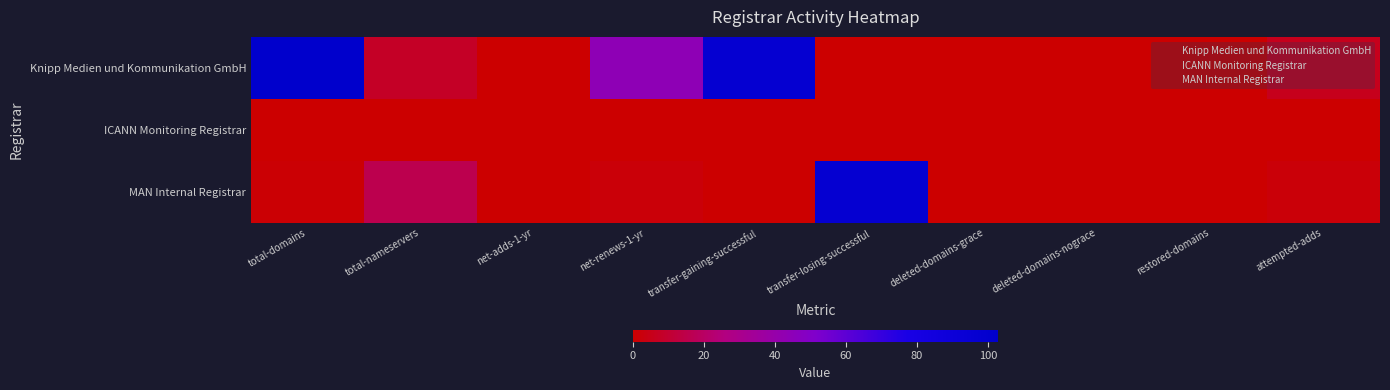

Reading left to right, list all the values displayed in this chart.

Knipp Medien und Kommunikation GmbH: total-domains=103	total-nameservers=8	net-adds-1-yr=0	net-renews-1-yr=44	transfer-gaining-successful=97	transfer-losing-successful=0	deleted-domains-grace=0	deleted-domains-nograce=0	restored-domains=0	attempted-adds=6
ICANN Monitoring Registrar: total-domains=0	total-nameservers=0	net-adds-1-yr=0	net-renews-1-yr=0	transfer-gaining-successful=0	transfer-losing-successful=0	deleted-domains-grace=0	deleted-domains-nograce=0	restored-domains=0	attempted-adds=0
MAN Internal Registrar: total-domains=1	total-nameservers=16	net-adds-1-yr=0	net-renews-1-yr=2	transfer-gaining-successful=0	transfer-losing-successful=97	deleted-domains-grace=0	deleted-domains-nograce=0	restored-domains=0	attempted-adds=2